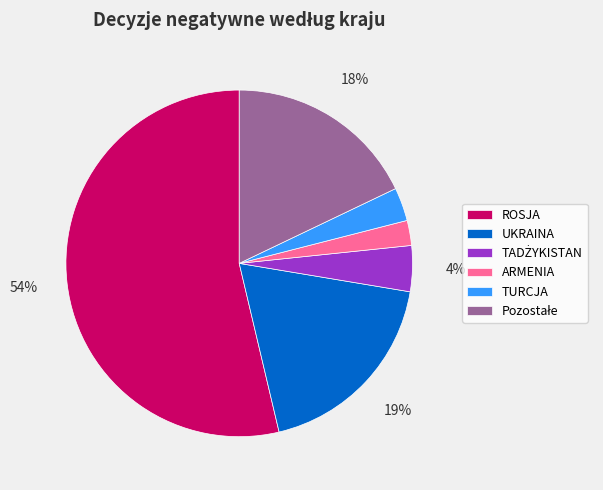

Does ROSJA account for over 50% of the chart?

Yes